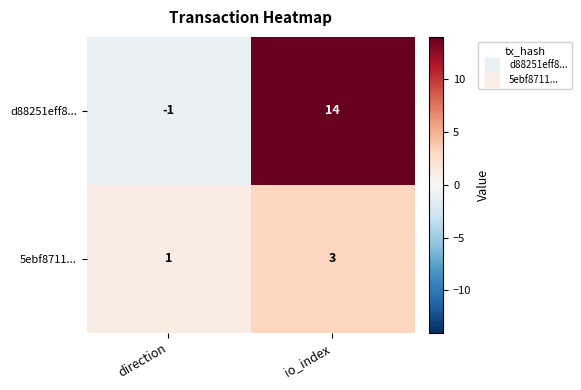

What is the spread (max minus min) of values at direction?

2